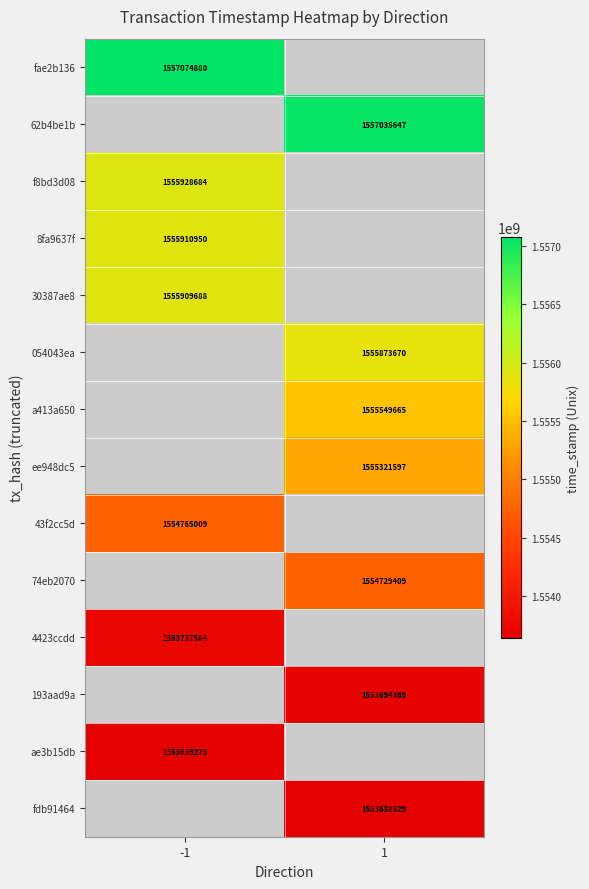

The f8bd3d08 series shows 1555928684 at -1. True or false?

True